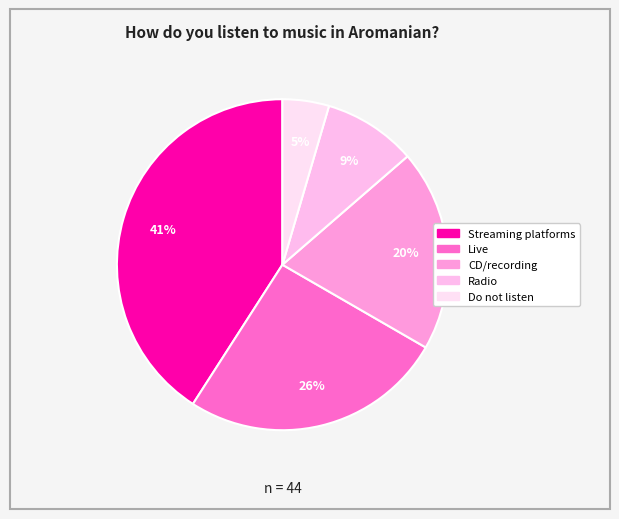

What is the largest slice in the pie chart?

Streaming platforms